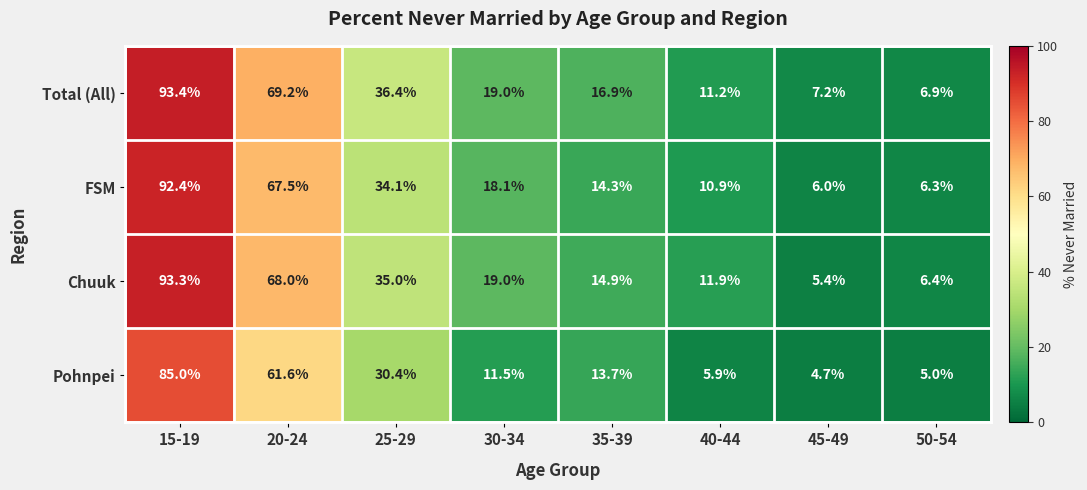

Which series has the largest total across all categories?

Total (All)